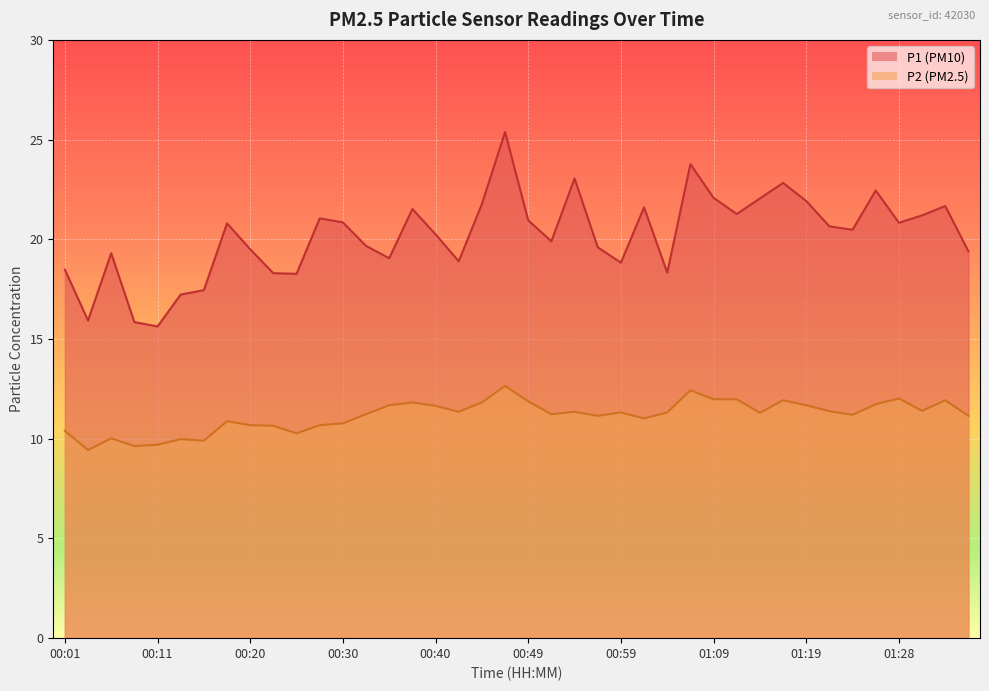

At which category does P2 reach its first local valley?

00:03